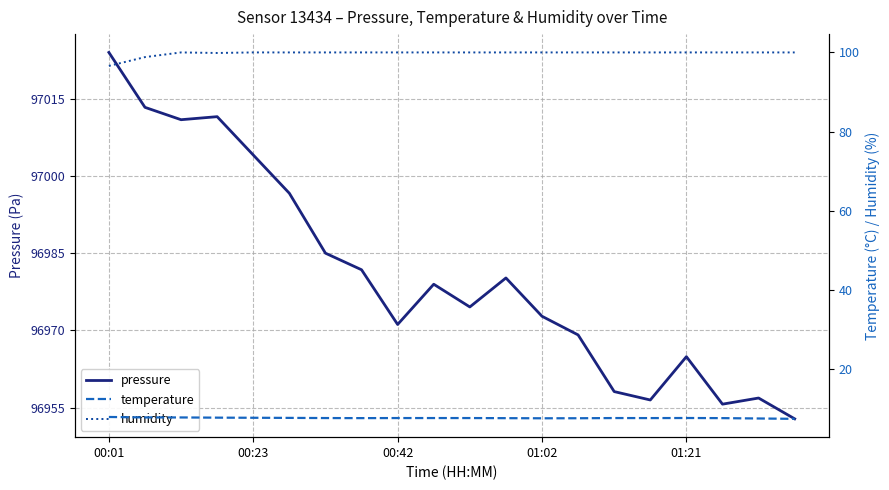

Does the chart display data point markers on the line(s)?

No